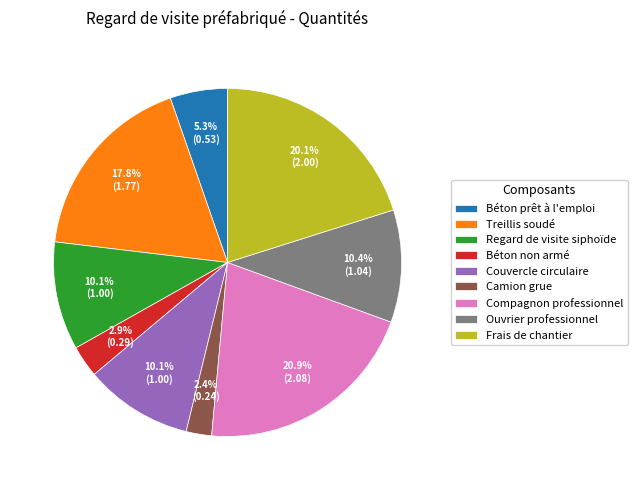

Does any single category account for the majority?

No